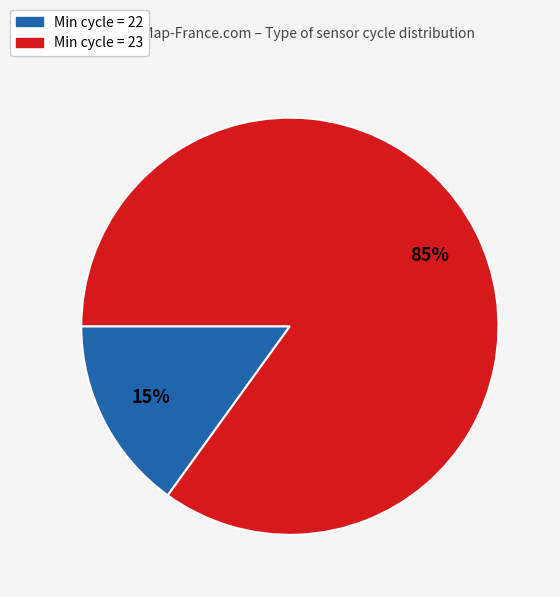

To the nearest percent, what is the average slice percentage?

50%